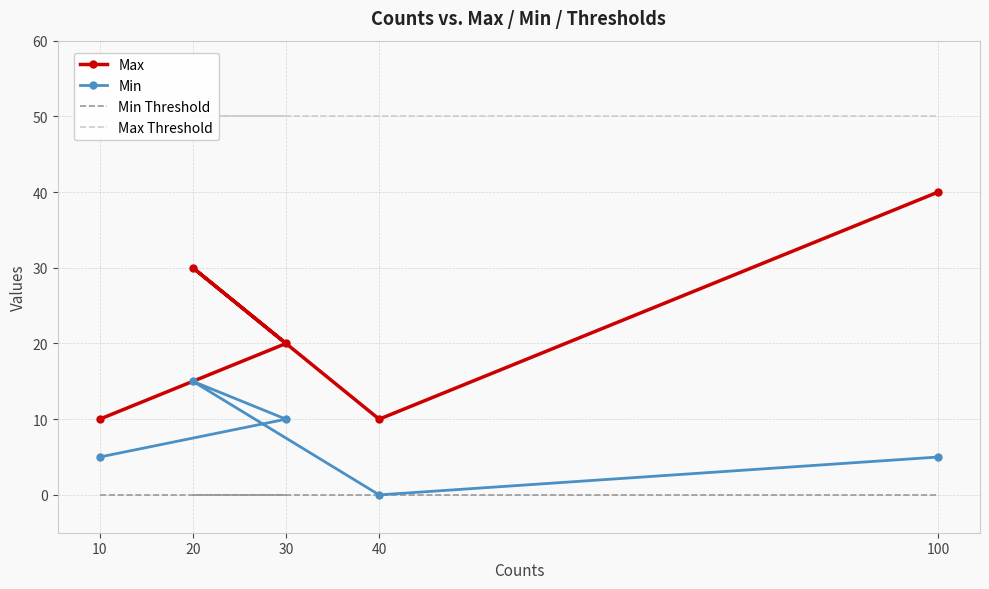

The value of Max at 30 is 35. True or false?

False